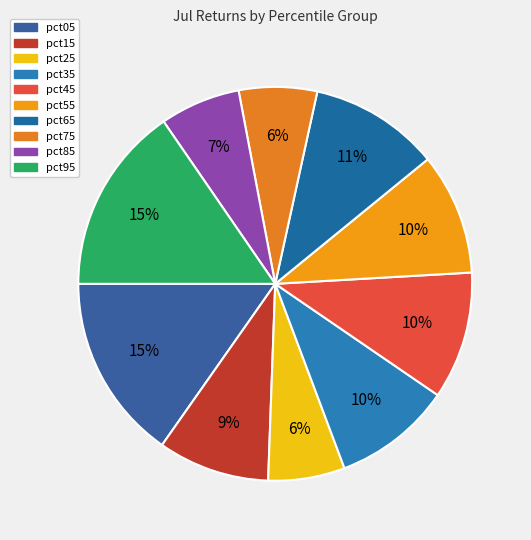

To the nearest percent, what is the difference between the pct15 and pct35 slice percentages?

1%